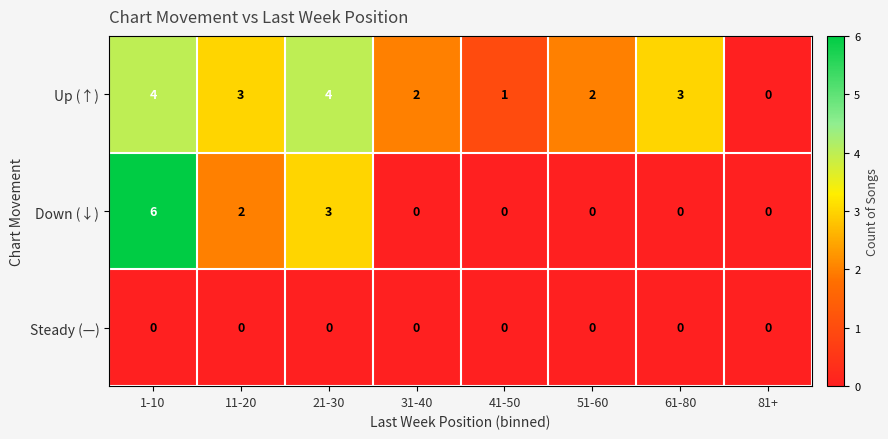

The Down (↓) series shows 0 at 61-80. True or false?

True